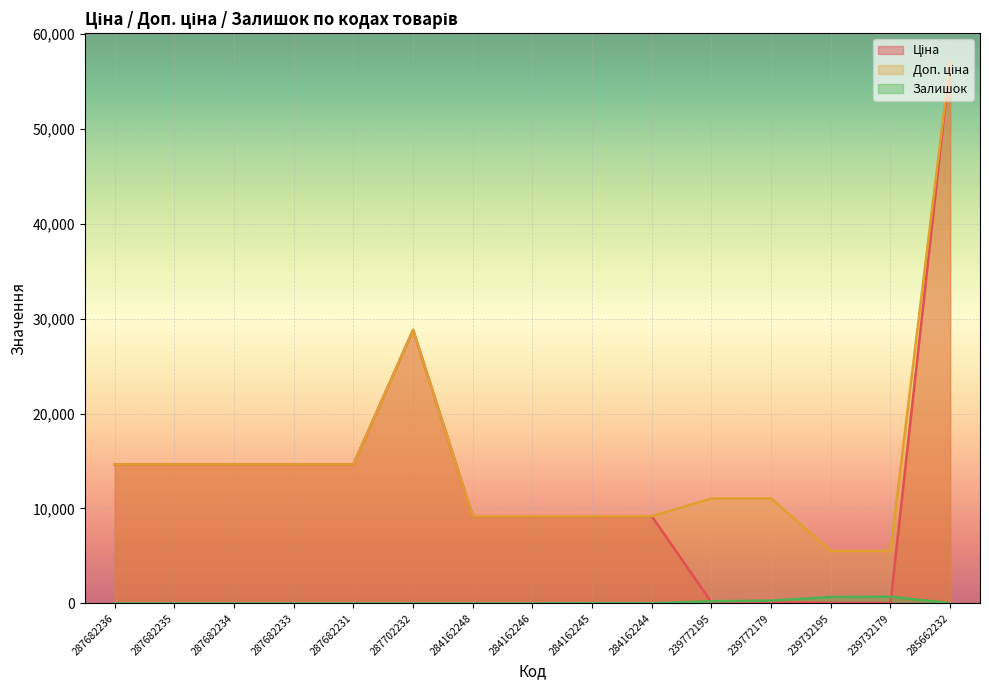

What position from the left is 239772195?

11